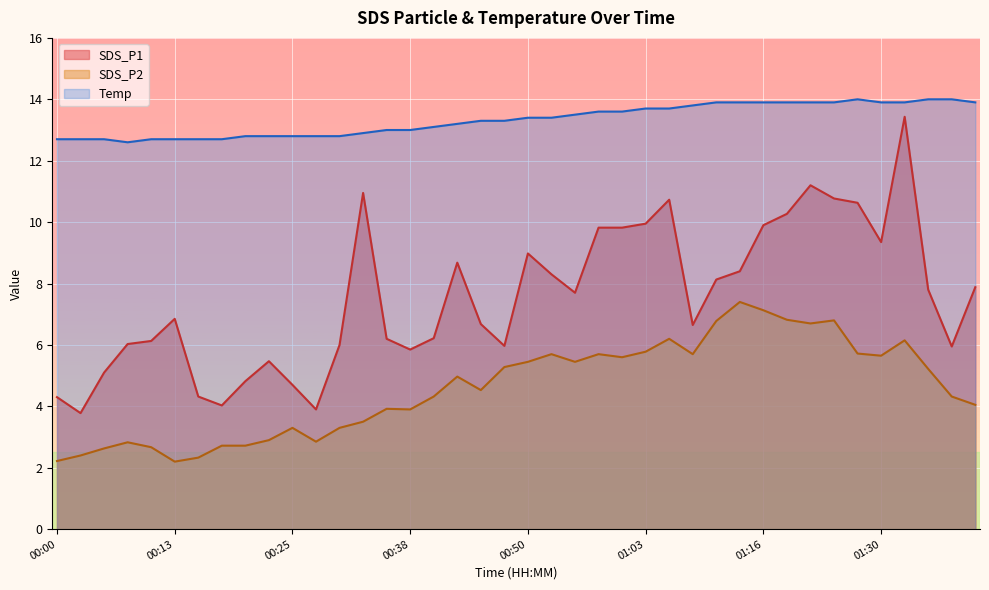

Which category has the highest value across all series?

01:27